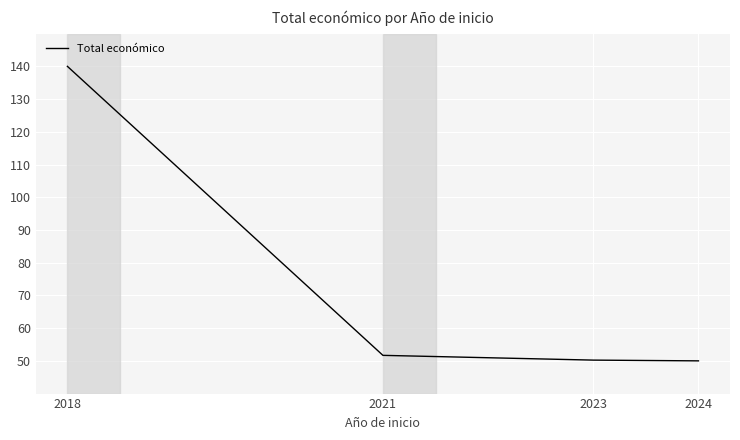

The chart shows a value of 250.0 at 2018. True or false?

False